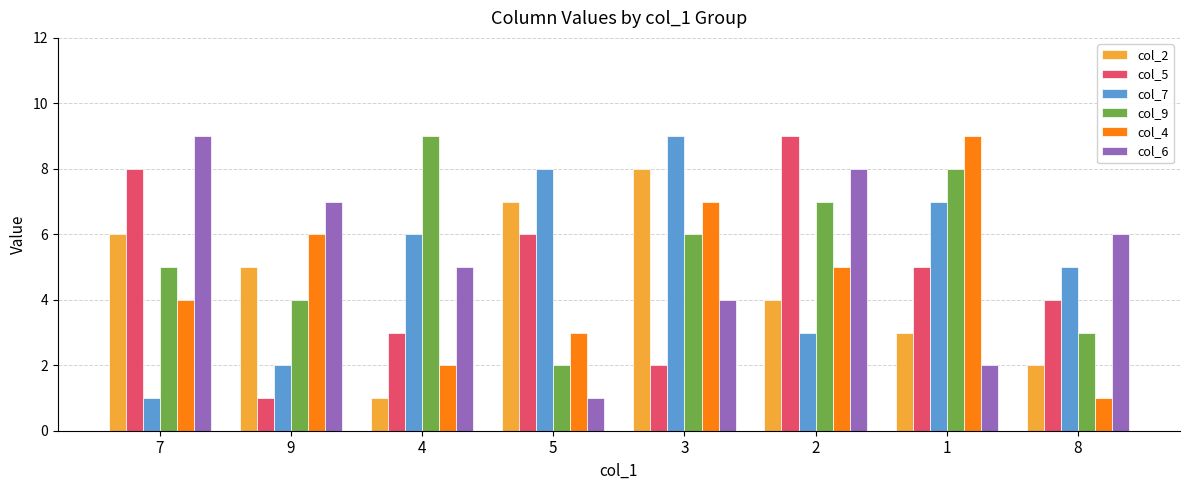

What is the value of the col_4 bar at the 4th from the left?

3